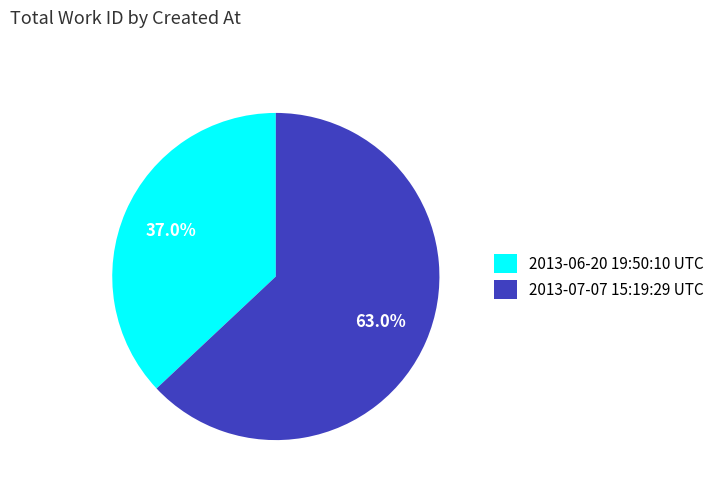

Rank the categories by value from highest to lowest.

2013-07-07 15:19:29 UTC, 2013-06-20 19:50:10 UTC